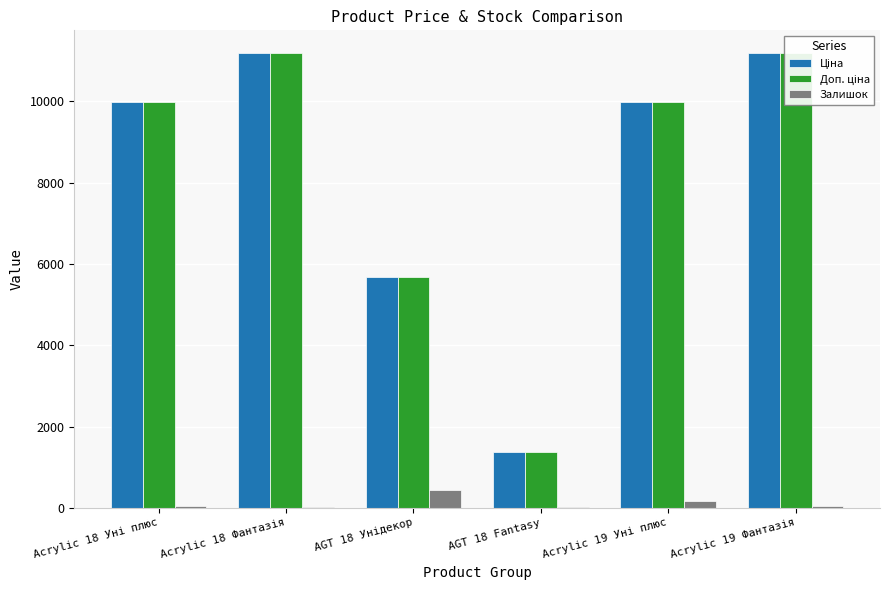

Which series changed the most between AGT 18 Fantasy and Acrylic 19 Уні плюс?

Доп. ціна